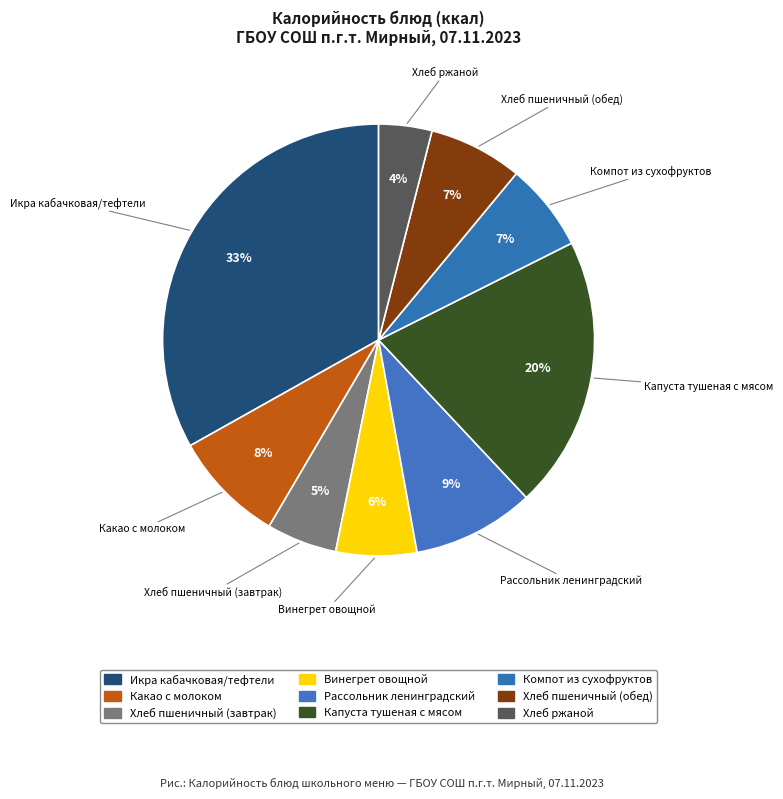

What is the ratio of the value at Икра кабачковая/тефтели to the value at Хлеб ржаной?

8.3